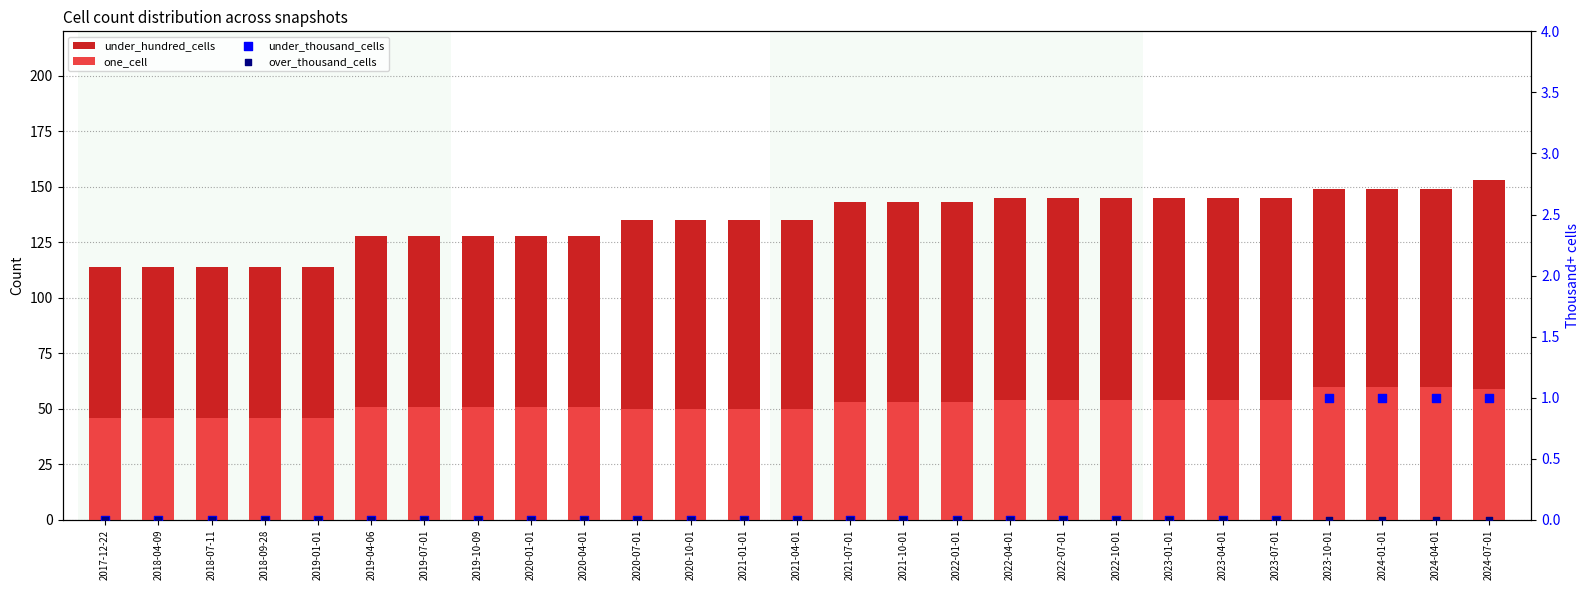

What are all the series names shown in the legend?

under_hundred_cells, one_cell, under_thousand_cells, over_thousand_cells